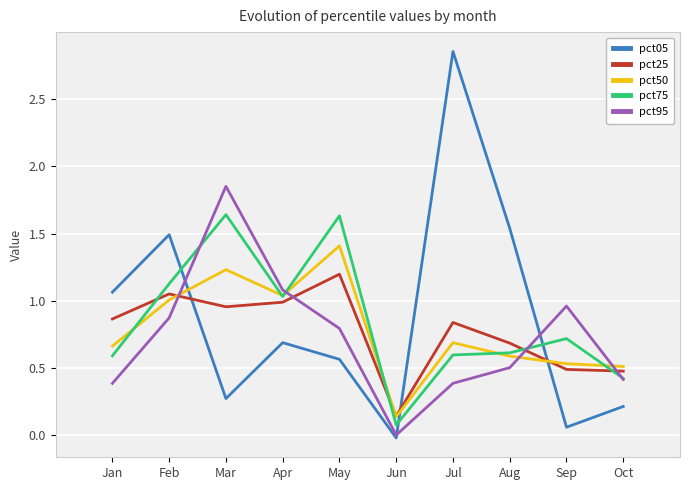

Where is the first local maximum for pct05?

Feb